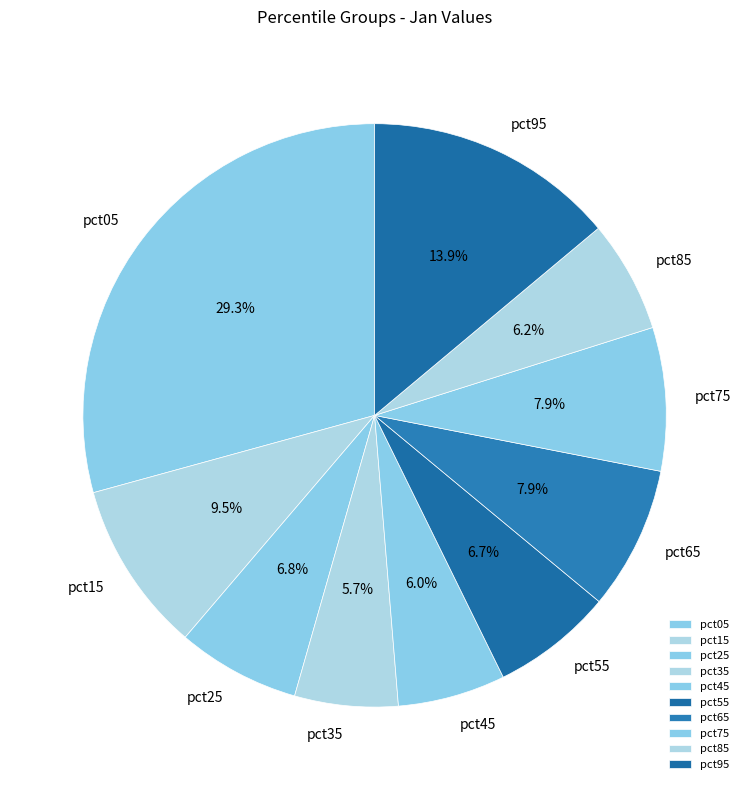

True or false: pct05 accounts for 29% of the total.

True